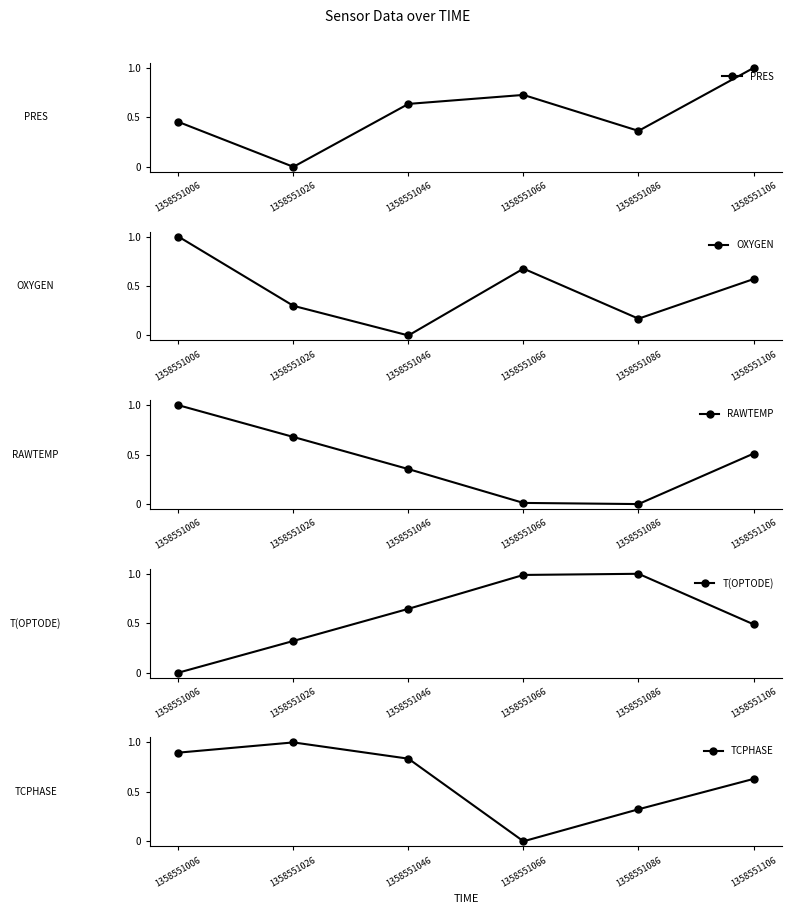

Count the PRES values in the range 0 to 1.

6